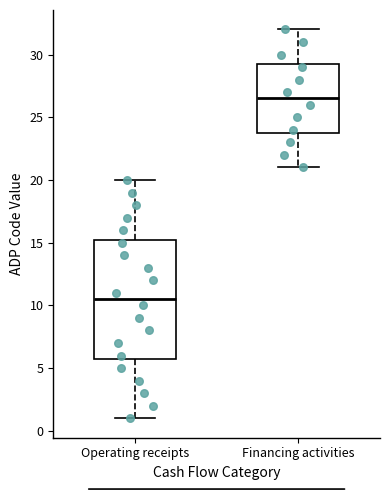

Which box has the highest median line?

Financing activities